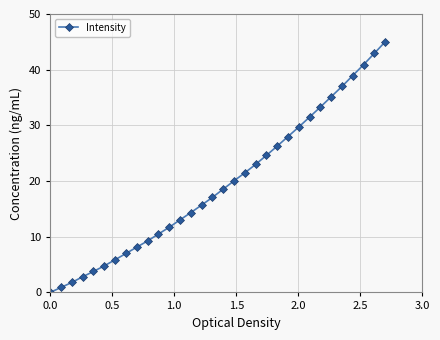

What is the difference between the maximum and minimum values?

45.0